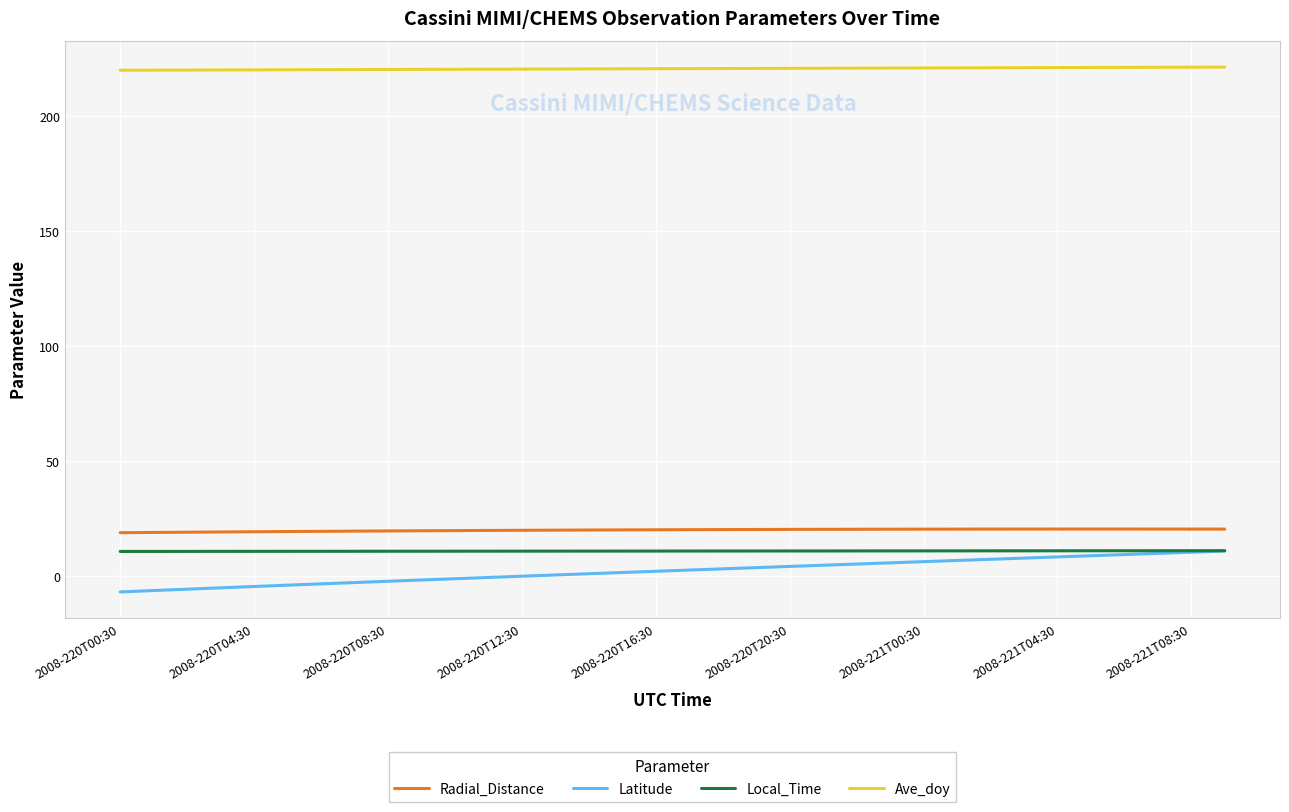

Which series has the widest spread of values?

Latitude